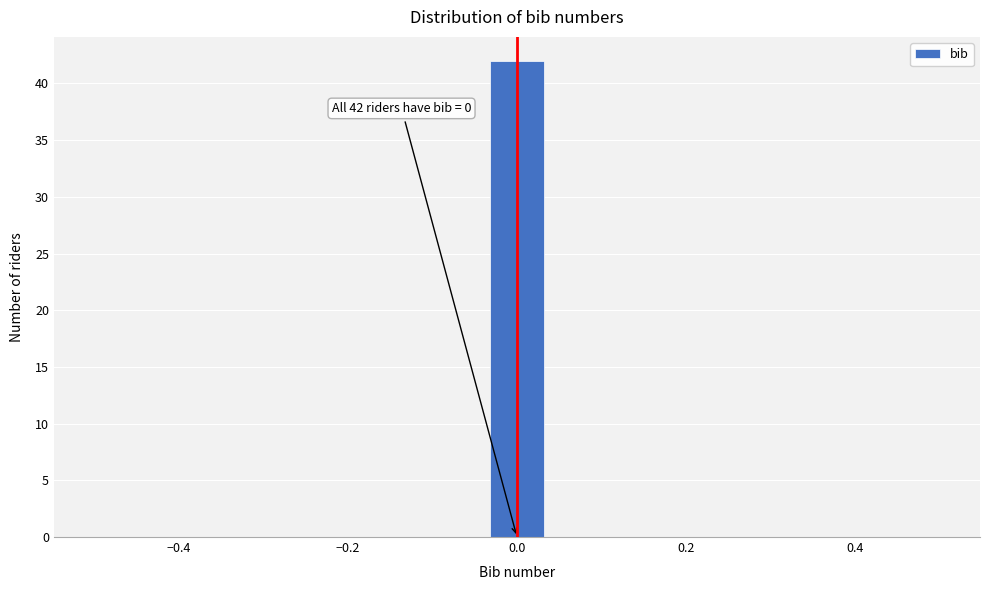

Around what value on the x-axis is the tallest bar? Give the approximate position of its centre, as read against the axis.

0.00